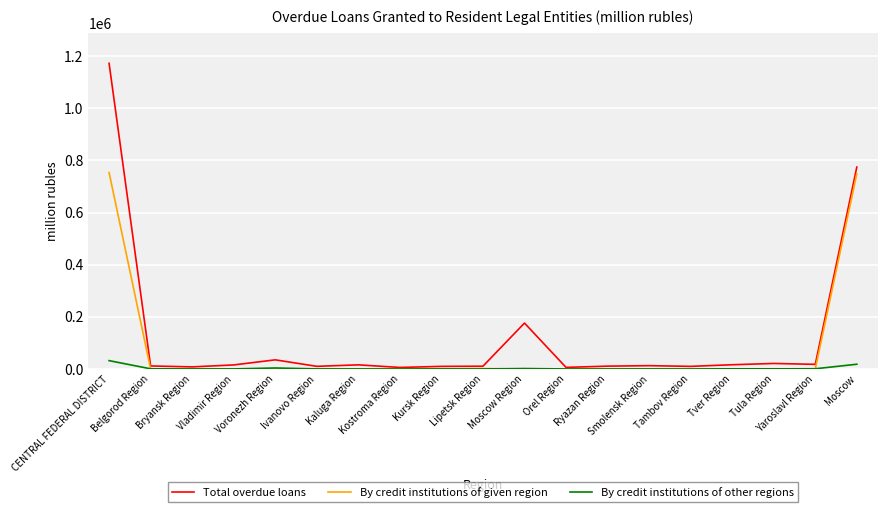

Rank the series by their maximum value, from highest to lowest.

Total overdue loans, By credit institutions of given region, By credit institutions of other regions